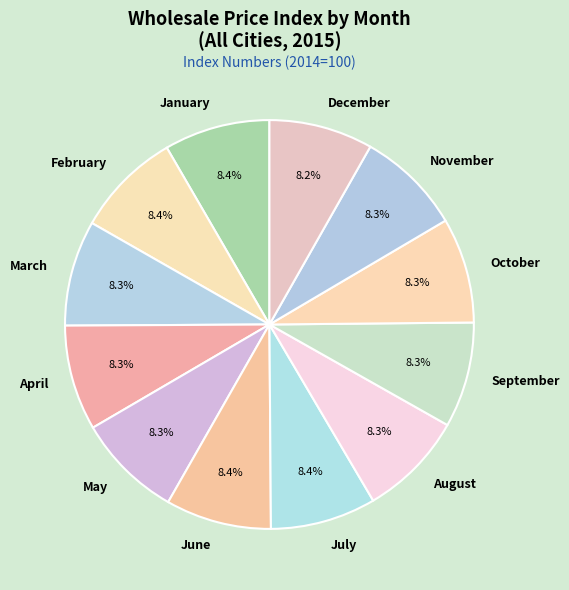

How much of the chart is everything except February?

91.6%